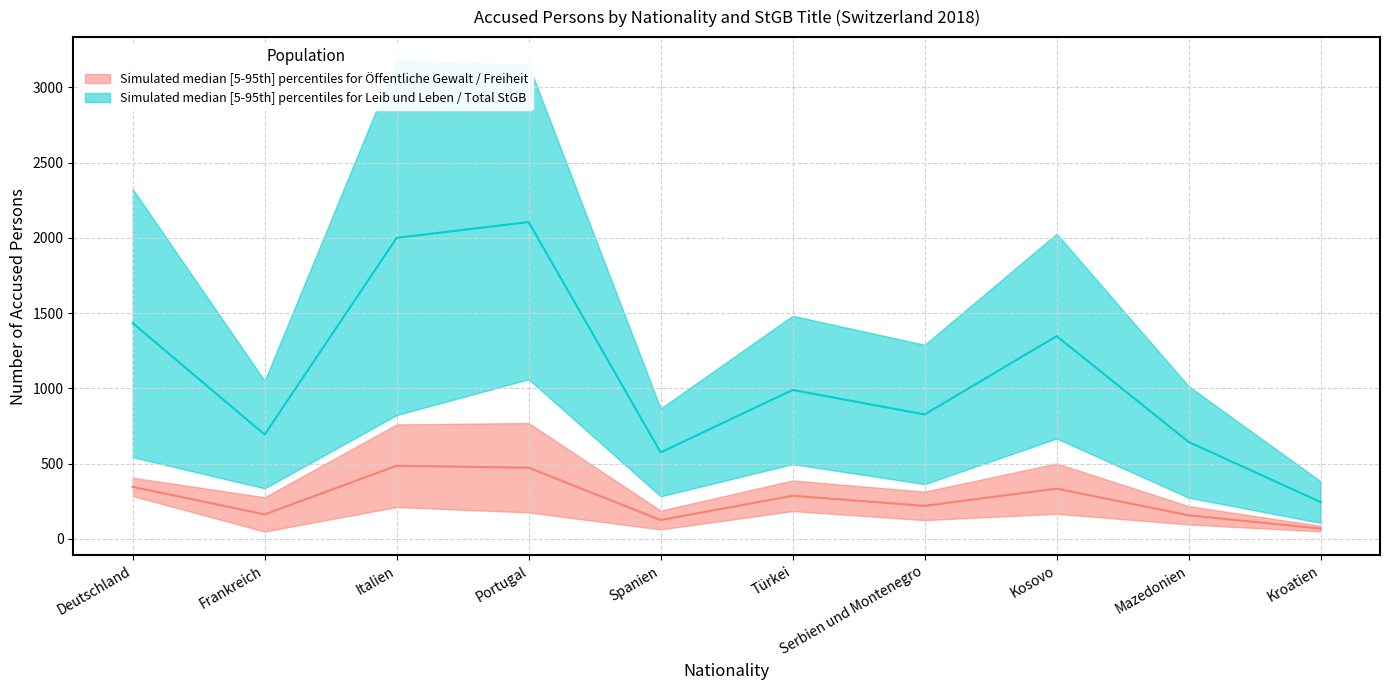

What is the value of the Median teal point at the 8th from the left?

1346.5